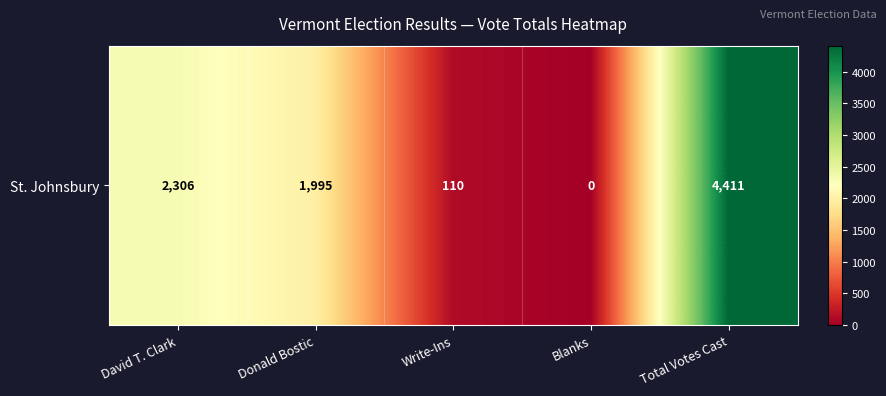

List the labels in order of value, smallest first.

Blanks, Write-Ins, Donald Bostic, David T. Clark, Total Votes Cast